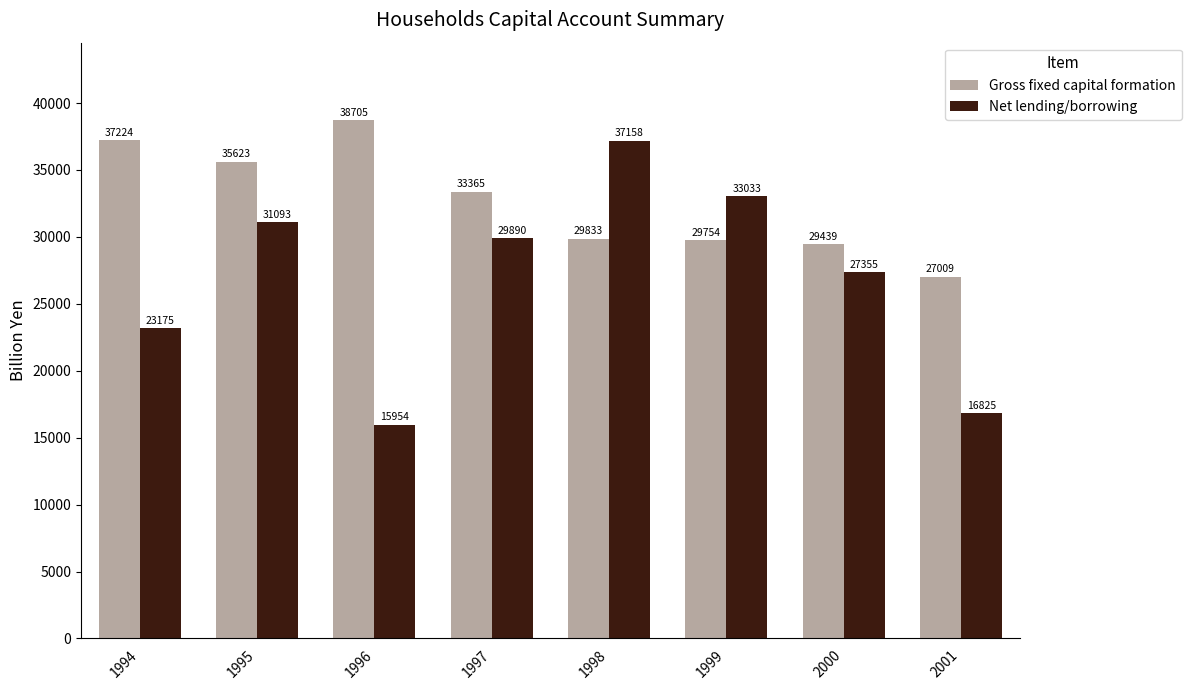

Are the bars horizontal?

No